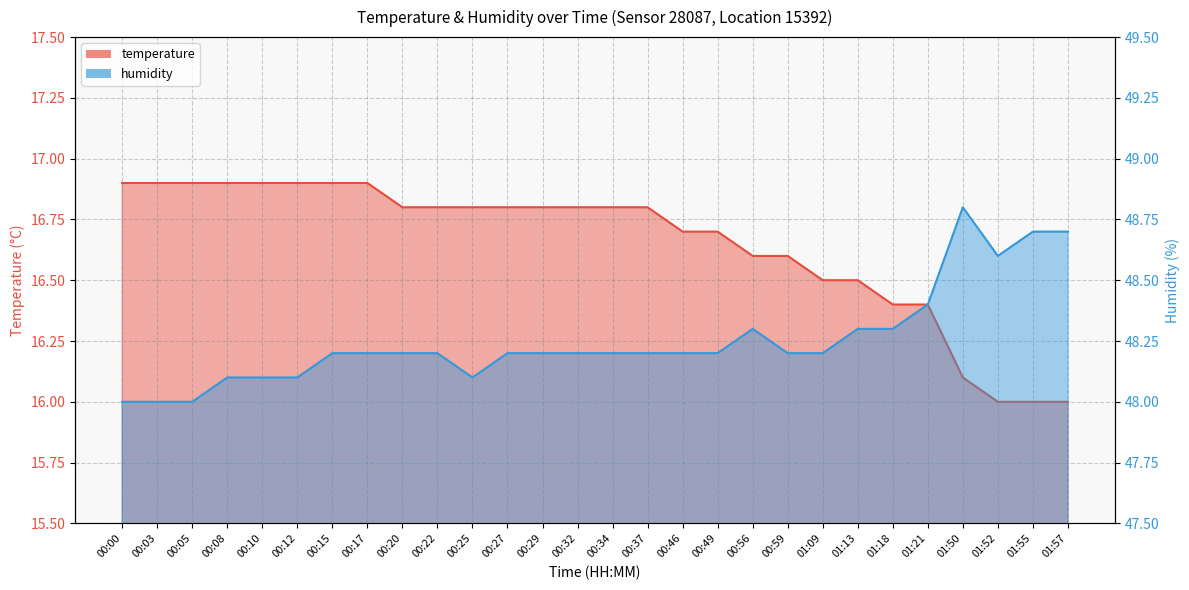

The value of humidity at 00:46 is 67.9. True or false?

False